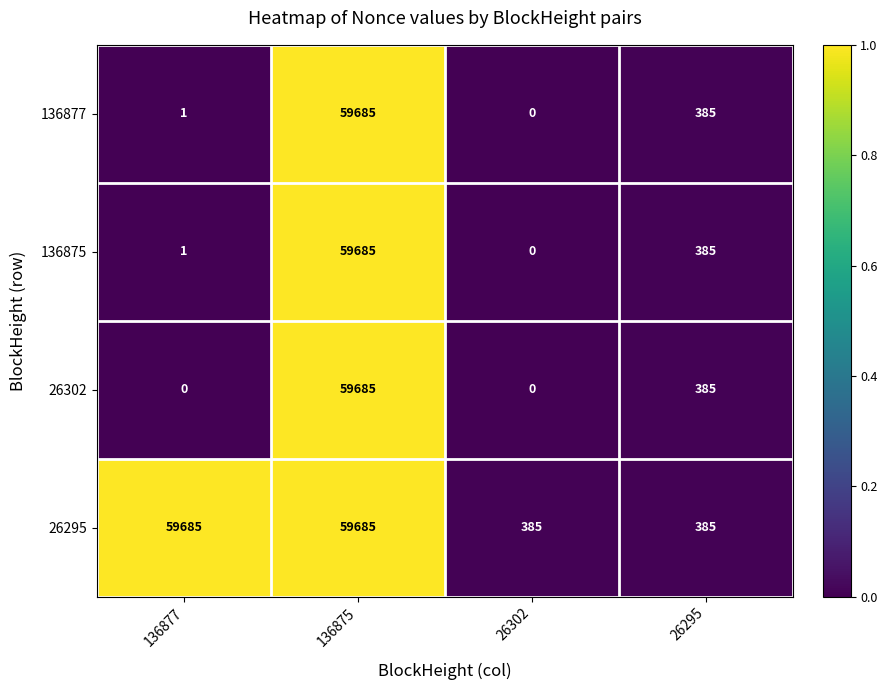

Is the value of 26295 at 26295 greater than the value of 136875 at 136877?

Yes